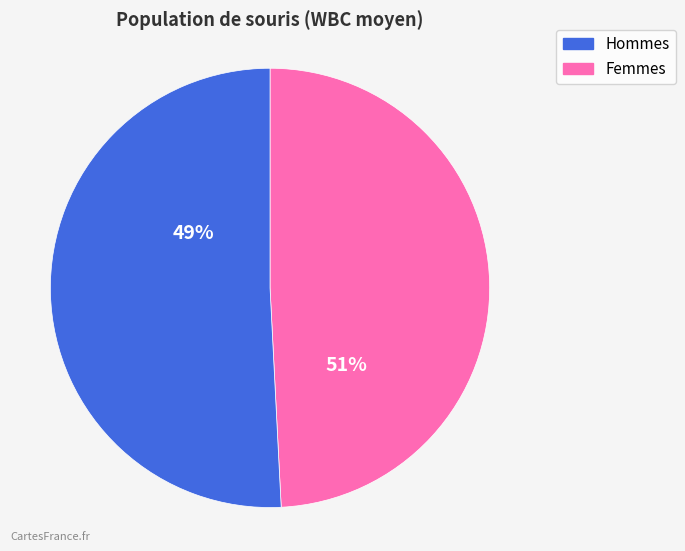

To the nearest percent, what is the difference between the largest and smallest slice percentages?

2%